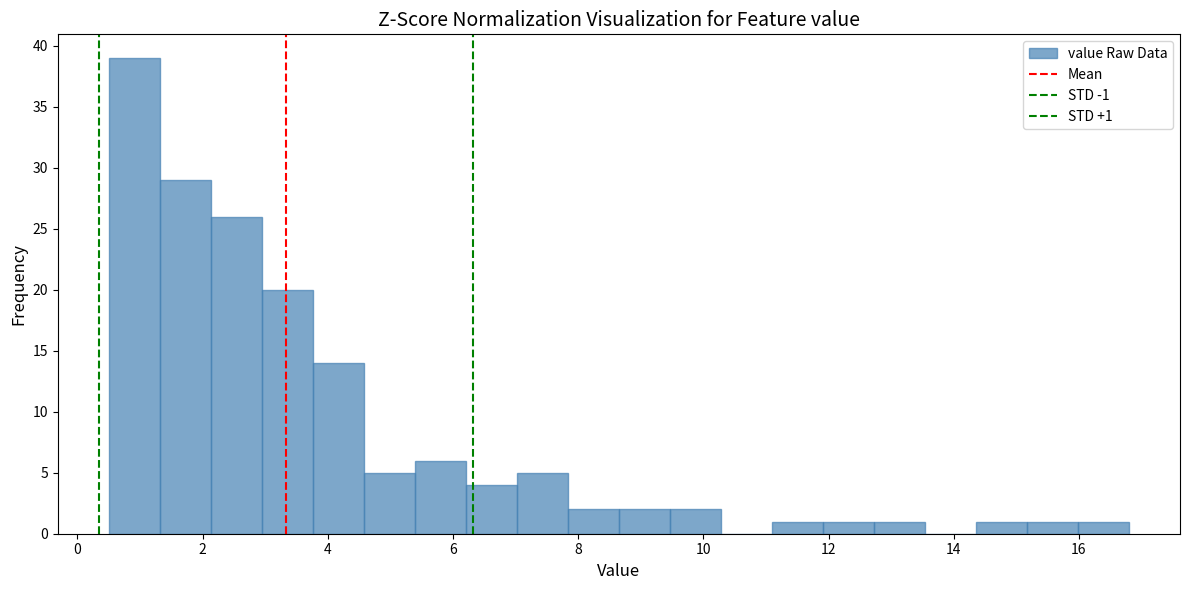

Which range on the x-axis has the tallest bar?

0.6 to 1.4